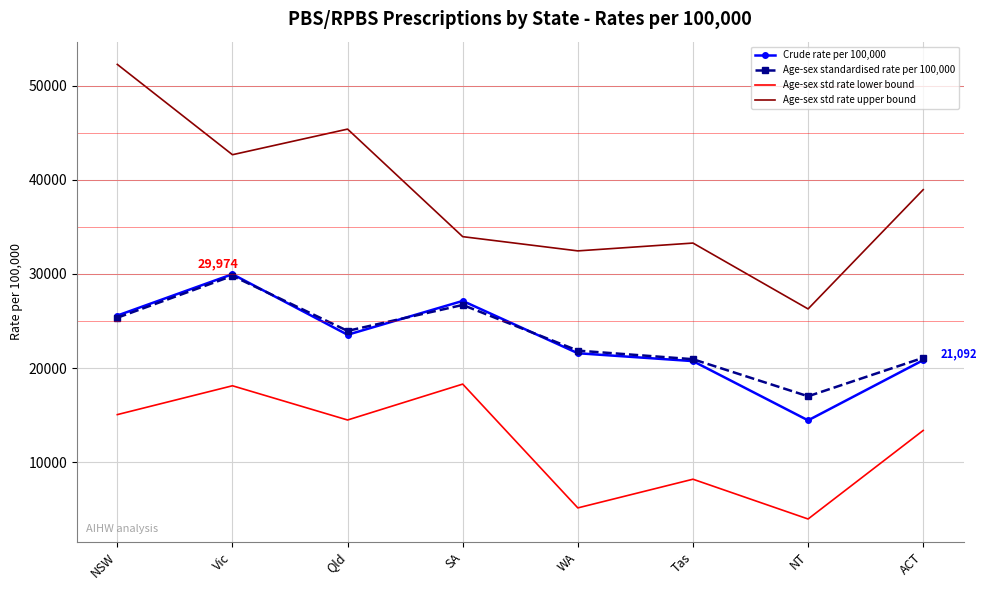

What are all the series names shown in the legend?

Crude rate per 100,000, Age-sex standardised rate per 100,000, Age-sex std rate lower bound, Age-sex std rate upper bound